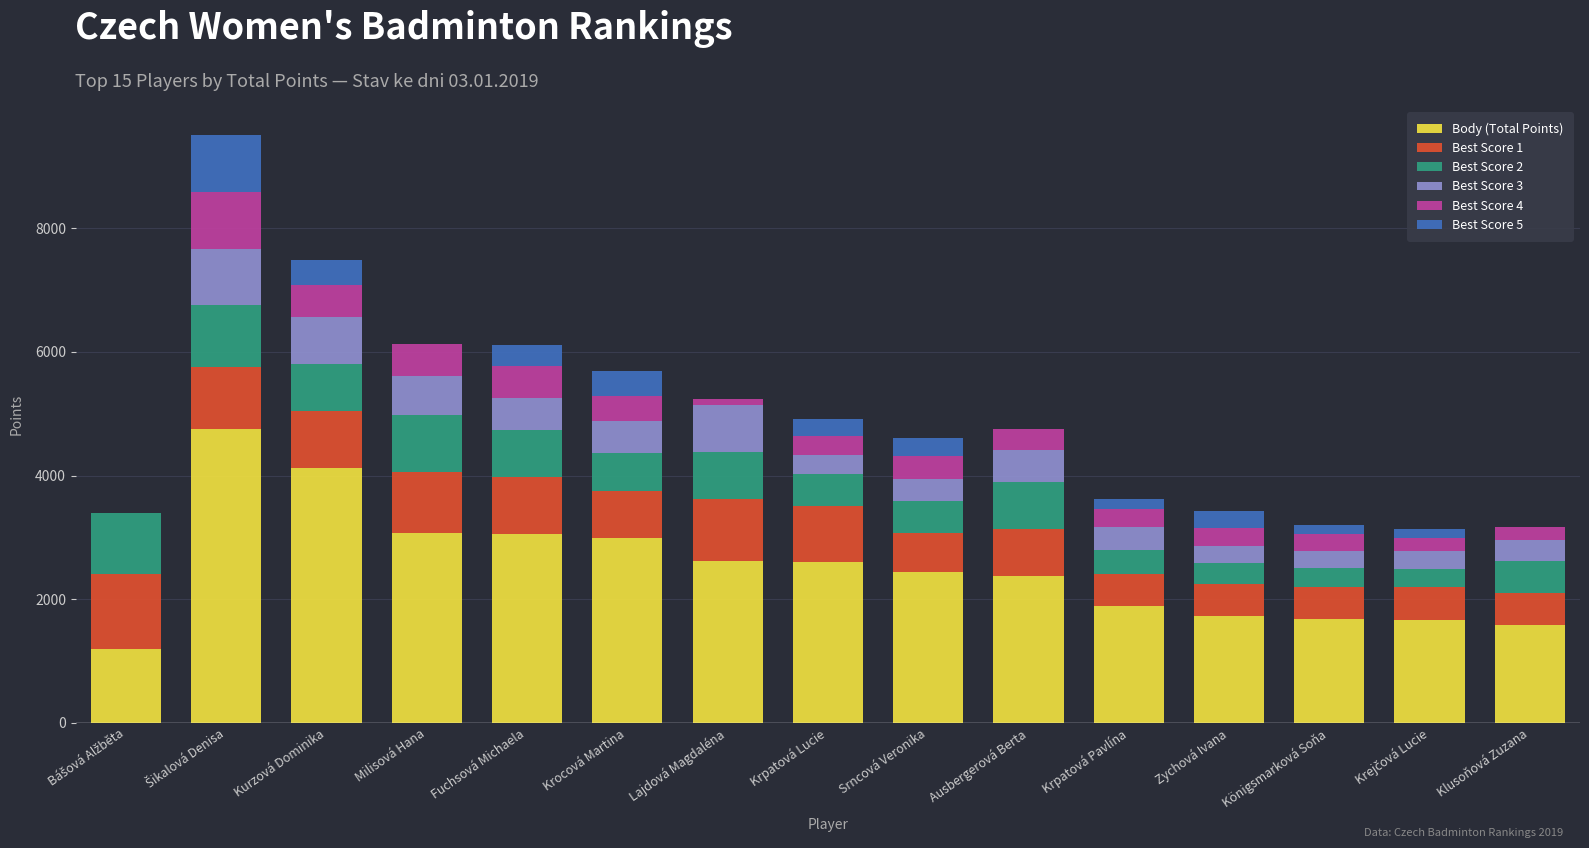

Which has a higher value, Fuchsová Michaela or Krpatová Lucie?

Fuchsová Michaela